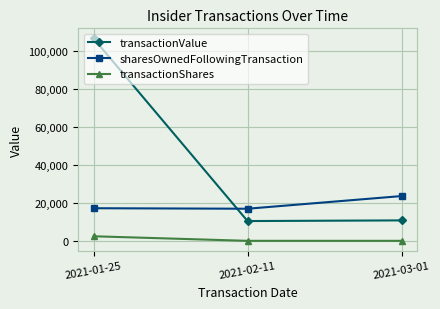

Which category has the highest value in the transactionValue series?

2021-01-25